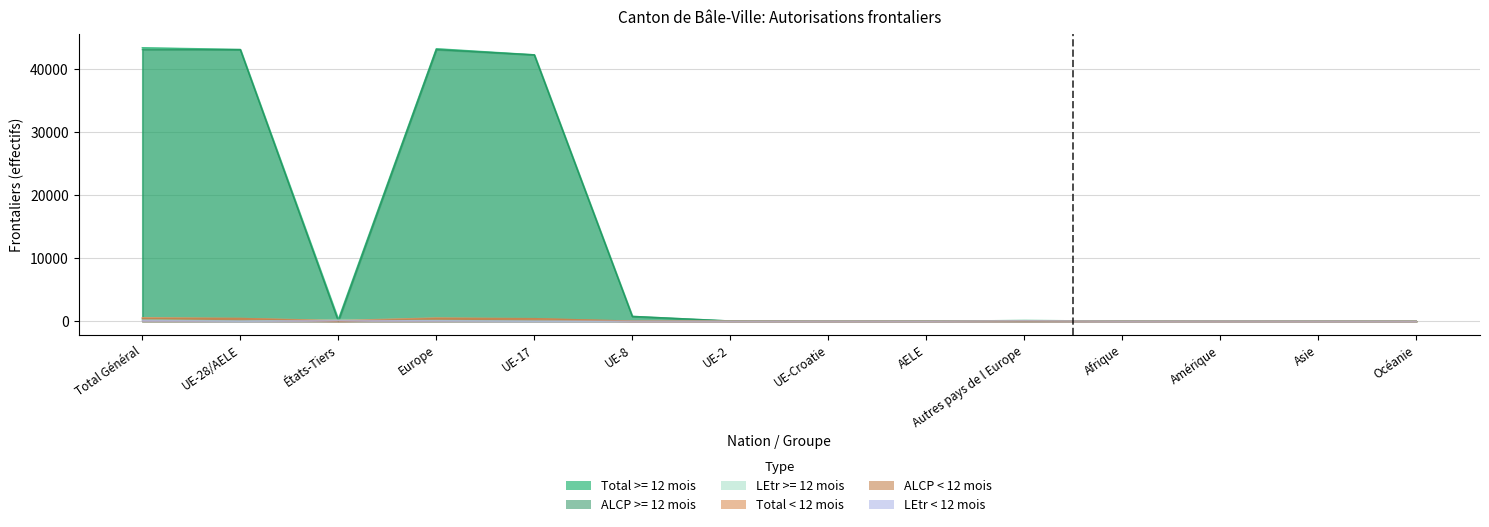

At which category does the chart reach its peak across all series?

Total Général